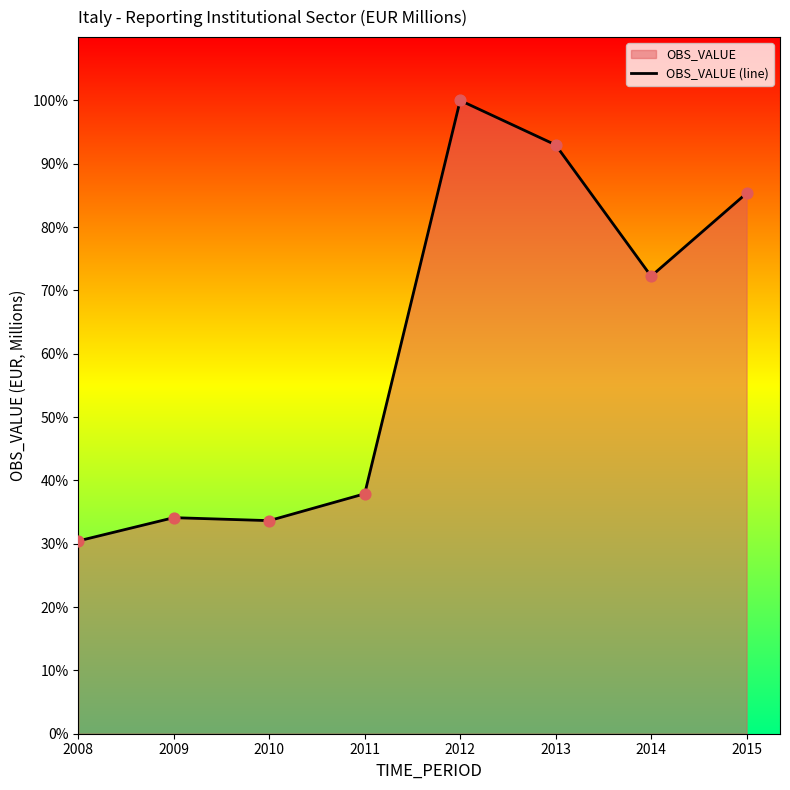

What is the ratio of the value at 2009 to the value at 2008?

1.1